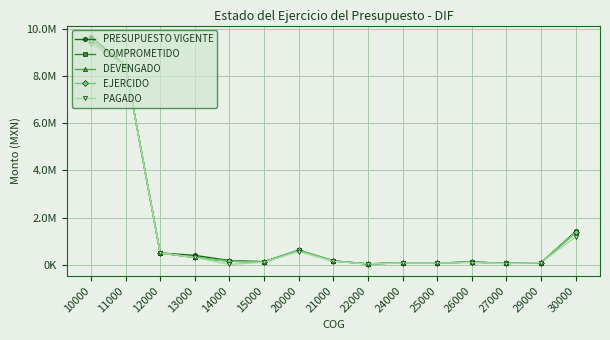

What is the approximate value of DEVENGADO at 11000?

8418661.1